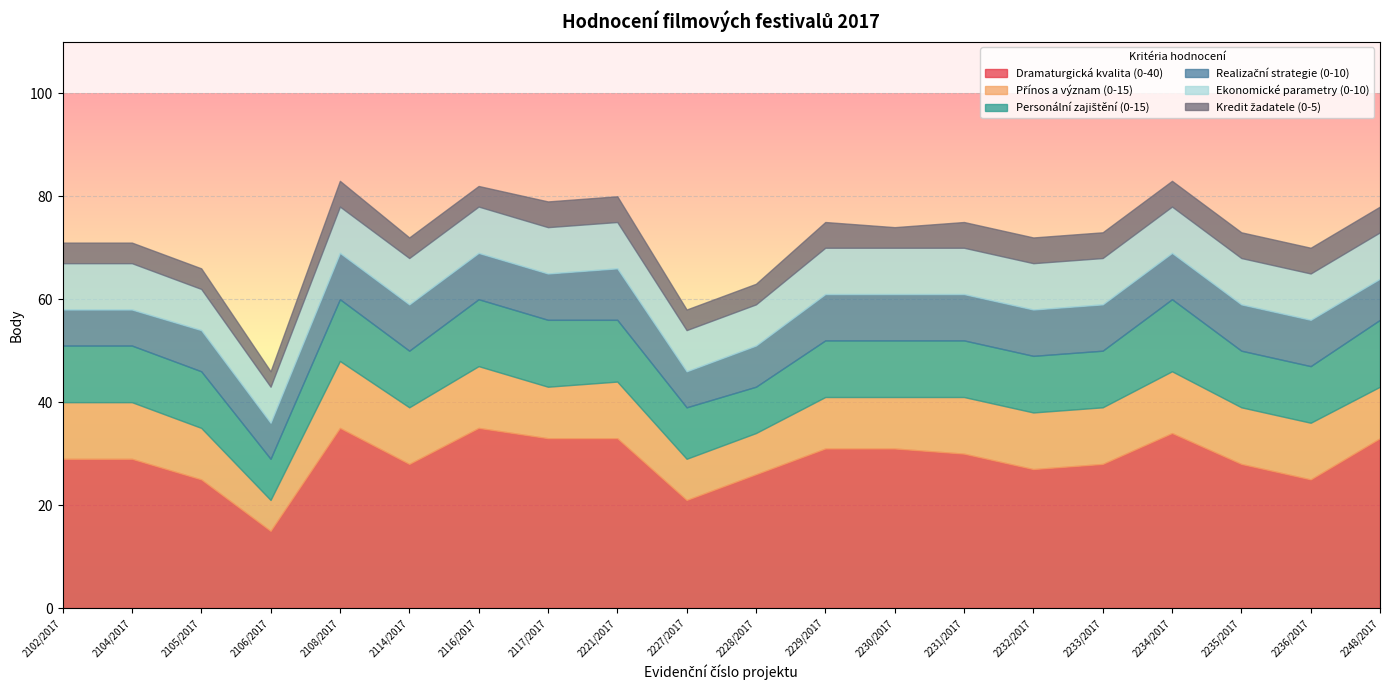

Reading left to right, extract all data points from this chart.

Dramaturgická kvalita (0-40): 29	29	25	15	35	28	35	33	33	21	26	31	31	30	27	28	34	28	25	33
Přínos a význam (0-15): 11	11	10	6	13	11	12	10	11	8	8	10	10	11	11	11	12	11	11	10
Personální zajištění (0-15): 11	11	11	8	12	11	13	13	12	10	9	11	11	11	11	11	14	11	11	13
Realizační strategie (0-10): 7	7	8	7	9	9	9	9	10	7	8	9	9	9	9	9	9	9	9	8
Ekonomické parametry (0-10): 9	9	8	7	9	9	9	9	9	8	8	9	9	9	9	9	9	9	9	9
Kredit žadatele (0-5): 4	4	4	3	5	4	4	5	5	4	4	5	4	5	5	5	5	5	5	5